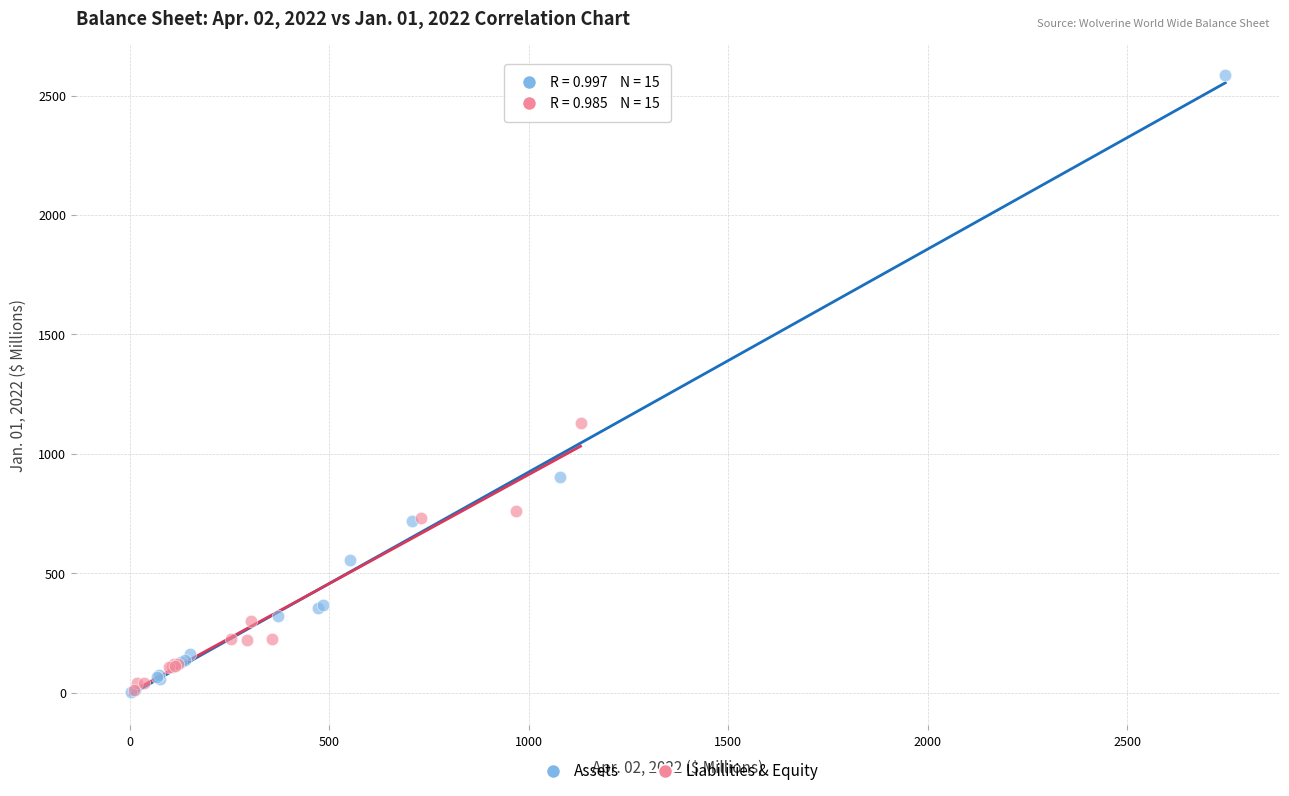

What are all the series names shown in the legend?

Assets, Liabilities & Equity